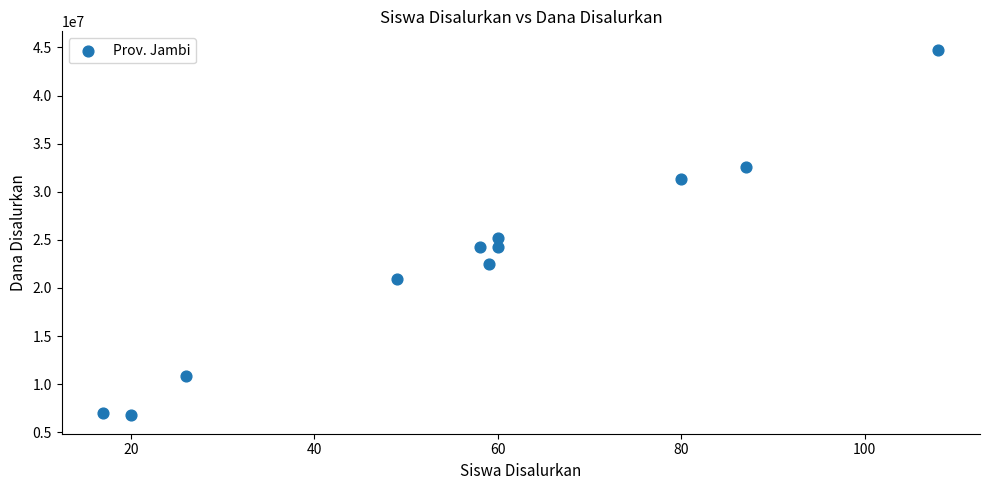

What Y value in the scatter plot is closest to 25762500?

25200000